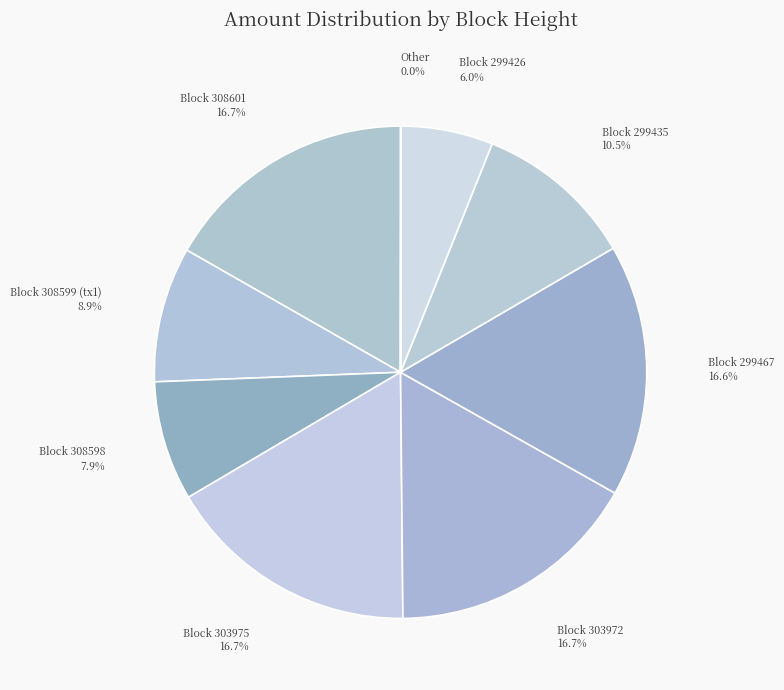

Does any single category account for the majority?

No